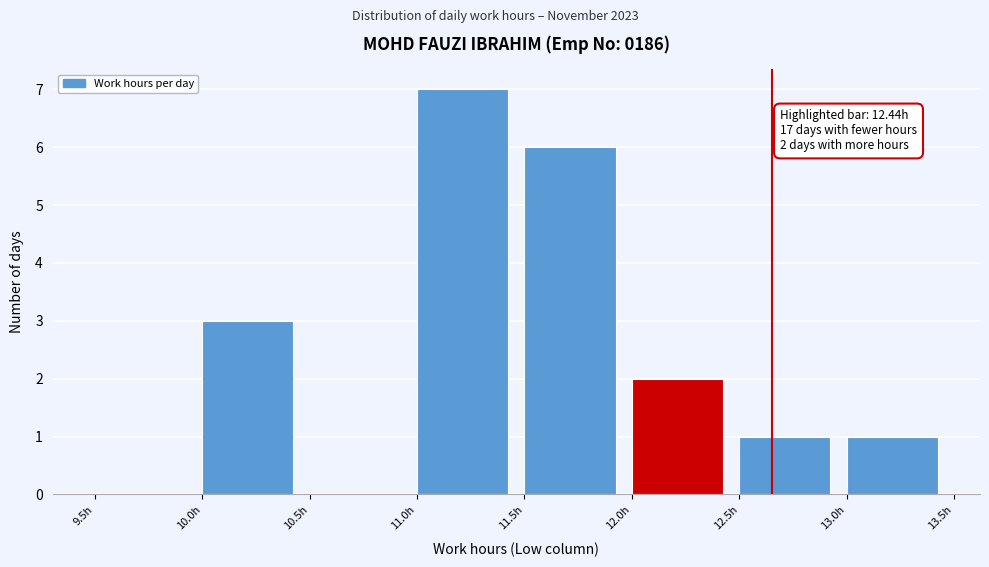

Which range on the x-axis has the tallest bar?

11.0 to 11.5